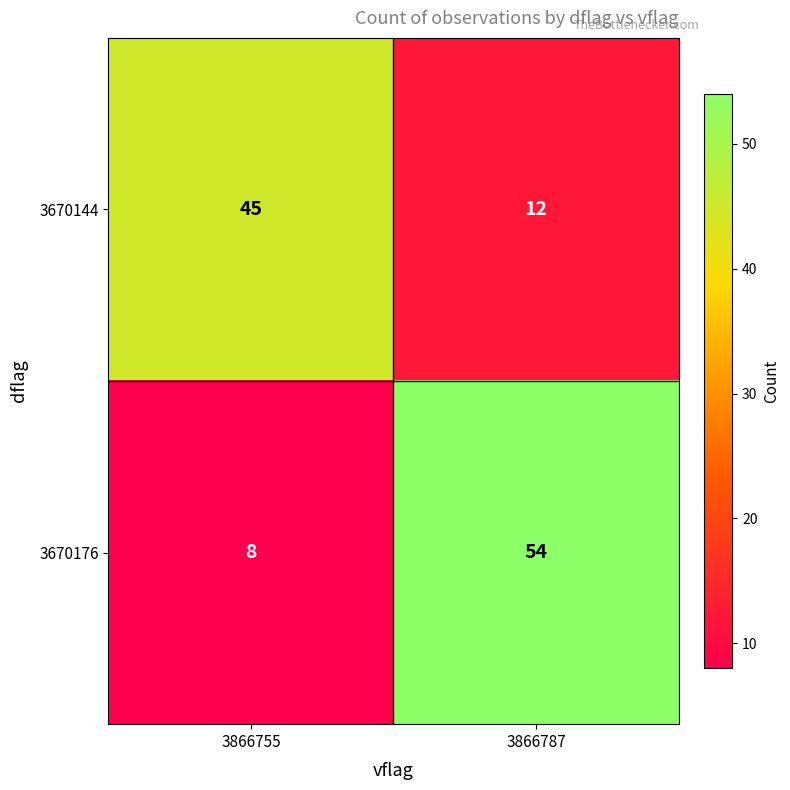

Which series has the largest range (max minus min)?

3670176